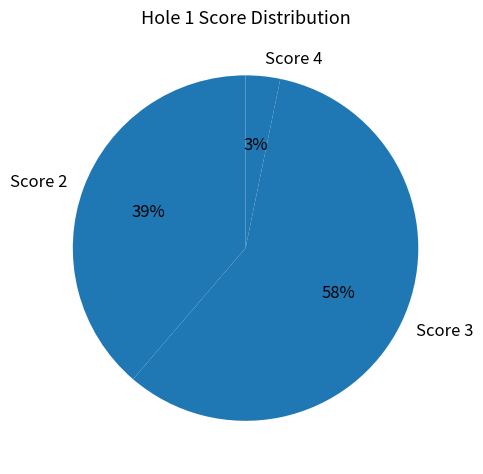

To the nearest percent, what is the difference between the largest and smallest slice percentages?

55%